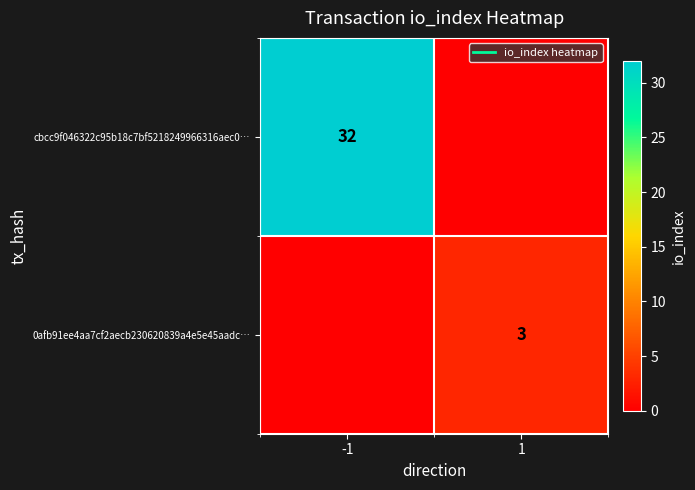

Rank the categories by 0afb91ee4aa7cf2aecb230620839a4e5e45aadc… value from highest to lowest.

1, -1